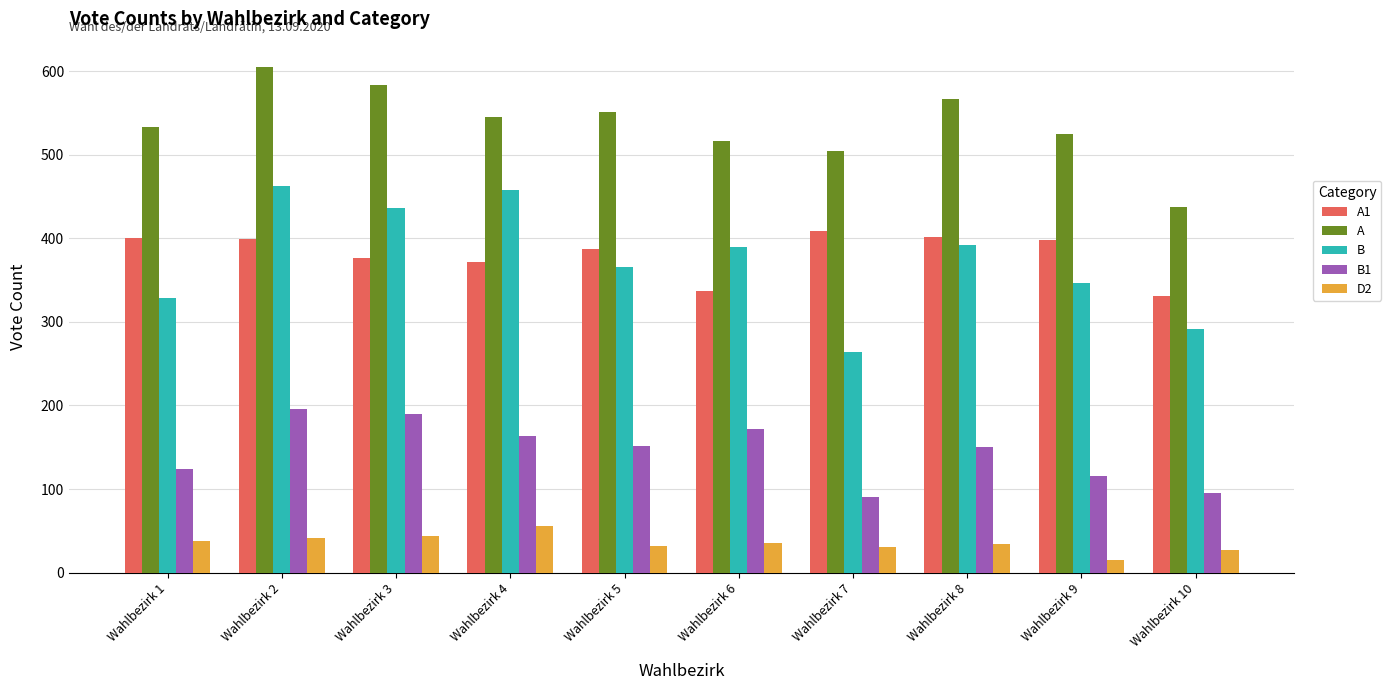

What is the difference between the highest and lowest values at Wahlbezirk 1?

495